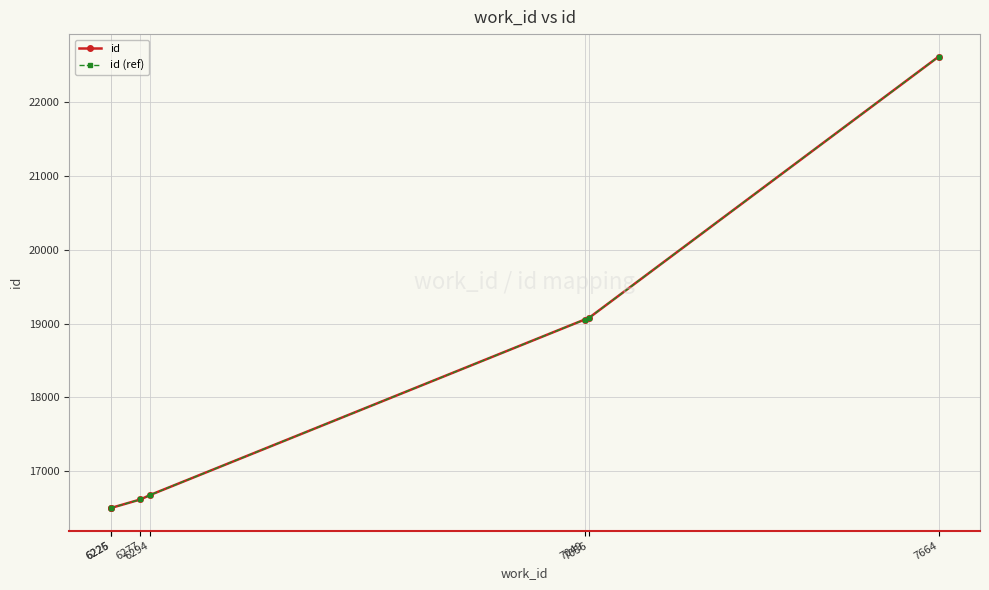

Which series changed the most between 6294 and 7664?

id